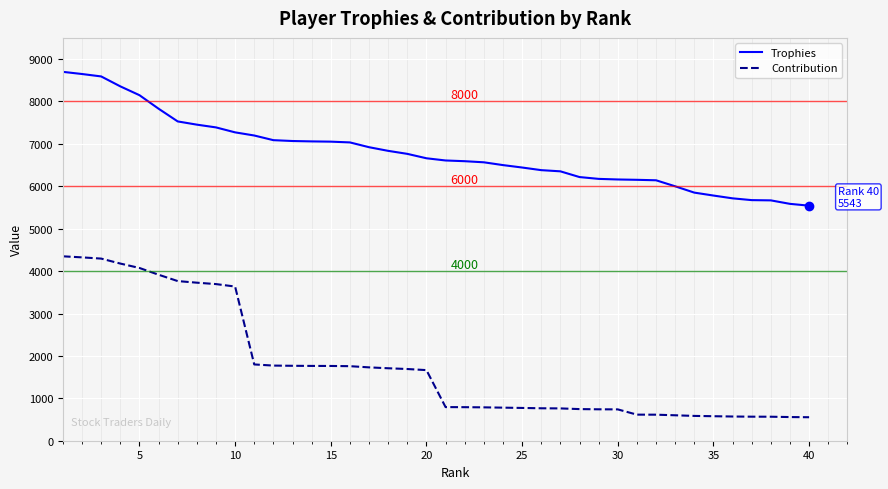

Which series has the largest range (max minus min)?

Contribution